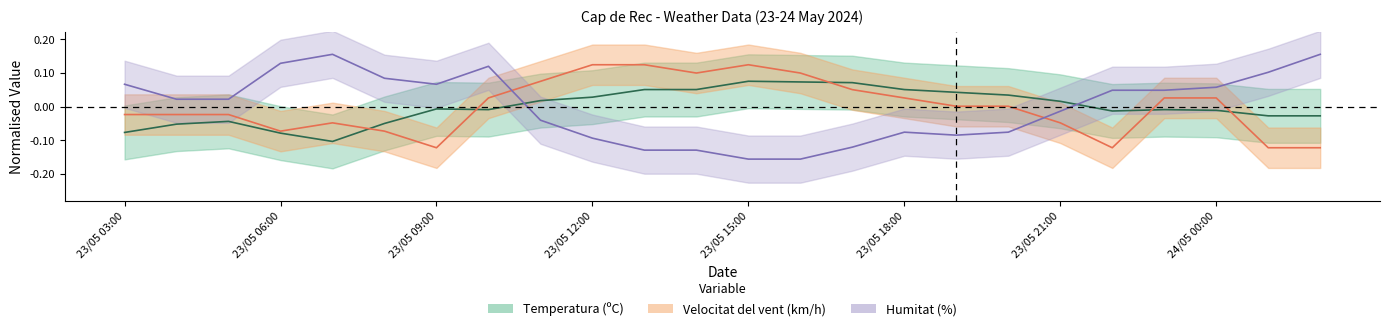

Reading left to right, transcribe all the data shown in this chart.

Temperatura (ºC): 23/05 03:00=-0.1	23/05 04:00=-0.1	23/05 05:00=-0.0	23/05 06:00=-0.1	23/05 07:00=-0.1	23/05 08:00=-0.1	23/05 09:00=-0.0	23/05 10:00=-0.0	23/05 11:00=0.0	23/05 12:00=0.0	23/05 13:00=0.1	23/05 14:00=0.1	23/05 15:00=0.1	23/05 16:00=0.1	23/05 17:00=0.1	23/05 18:00=0.1	23/05 19:00=0.0	23/05 20:00=0.0	23/05 21:00=0.0	23/05 22:00=-0.0	23/05 23:00=-0.0	24/05 00:00=-0.0	24/05 01:00=-0.0	24/05 02:00=-0.0
Velocitat del vent (km/h): 23/05 03:00=-0.0	23/05 04:00=-0.0	23/05 05:00=-0.0	23/05 06:00=-0.1	23/05 07:00=-0.0	23/05 08:00=-0.1	23/05 09:00=-0.1	23/05 10:00=0.0	23/05 11:00=0.1	23/05 12:00=0.1	23/05 13:00=0.1	23/05 14:00=0.1	23/05 15:00=0.1	23/05 16:00=0.1	23/05 17:00=0.1	23/05 18:00=0.0	23/05 19:00=0.0	23/05 20:00=0.0	23/05 21:00=-0.0	23/05 22:00=-0.1	23/05 23:00=0.0	24/05 00:00=0.0	24/05 01:00=-0.1	24/05 02:00=-0.1
Humitat (%): 23/05 03:00=0.1	23/05 04:00=0.0	23/05 05:00=0.0	23/05 06:00=0.1	23/05 07:00=0.2	23/05 08:00=0.1	23/05 09:00=0.1	23/05 10:00=0.1	23/05 11:00=-0.0	23/05 12:00=-0.1	23/05 13:00=-0.1	23/05 14:00=-0.1	23/05 15:00=-0.2	23/05 16:00=-0.2	23/05 17:00=-0.1	23/05 18:00=-0.1	23/05 19:00=-0.1	23/05 20:00=-0.1	23/05 21:00=-0.0	23/05 22:00=0.0	23/05 23:00=0.0	24/05 00:00=0.1	24/05 01:00=0.1	24/05 02:00=0.2